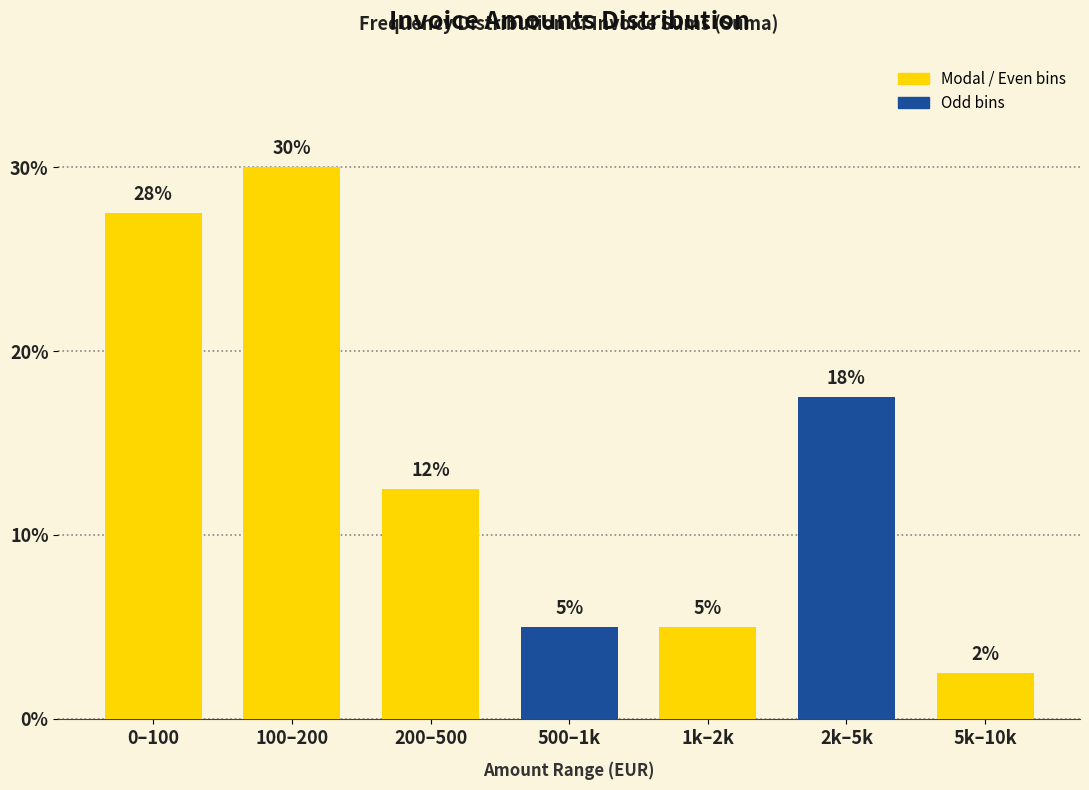

Are the bars horizontal?

No